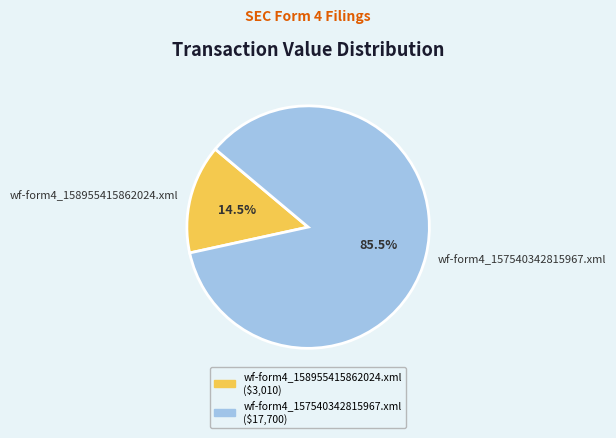

Which has a higher value, wf-form4_157540342815967.xml or wf-form4_158955415862024.xml?

wf-form4_157540342815967.xml